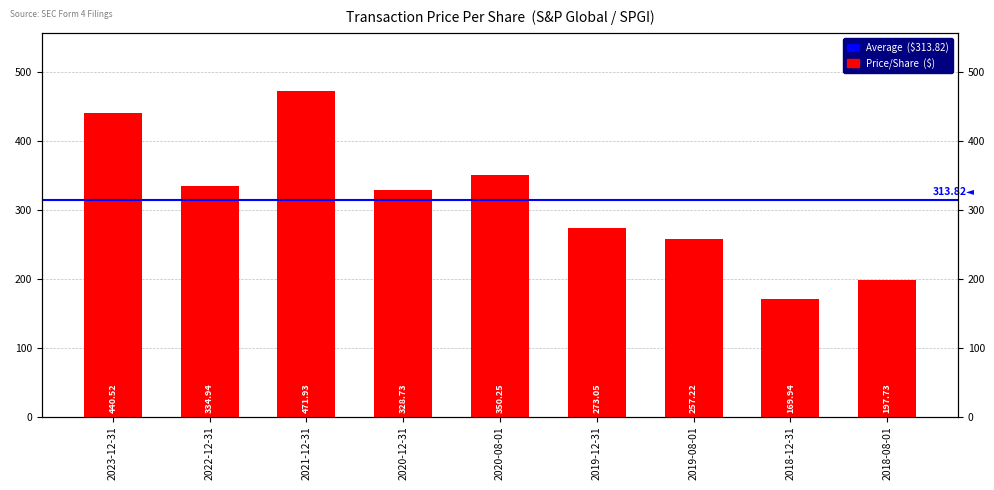

What is the sum of the values at 2020-12-31 and 2018-08-01?

526.5